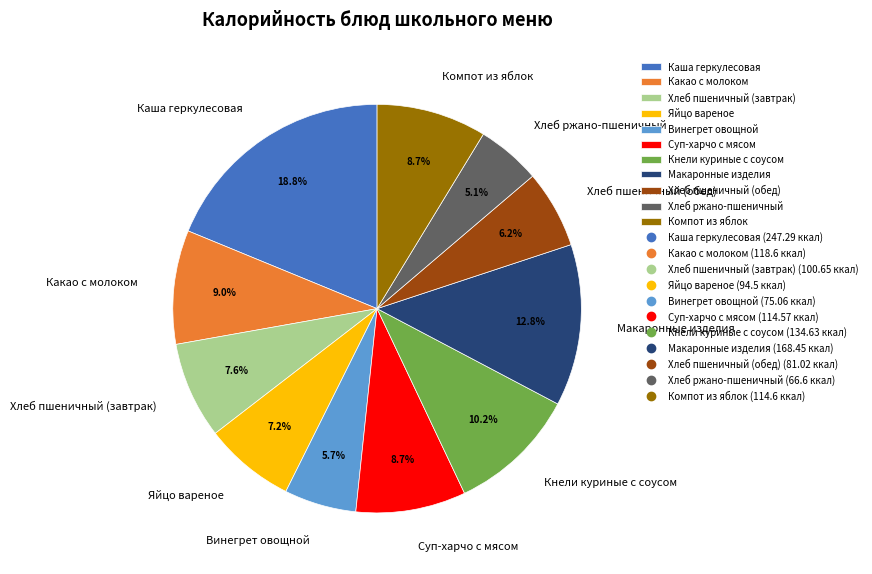

Which slice is the largest?

Каша геркулесовая